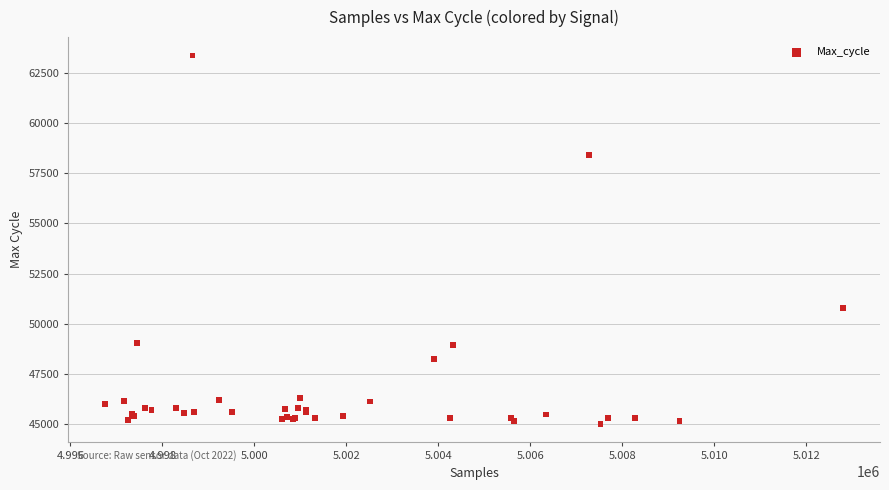

What Y value in the scatter plot is closest to 54180?

50789